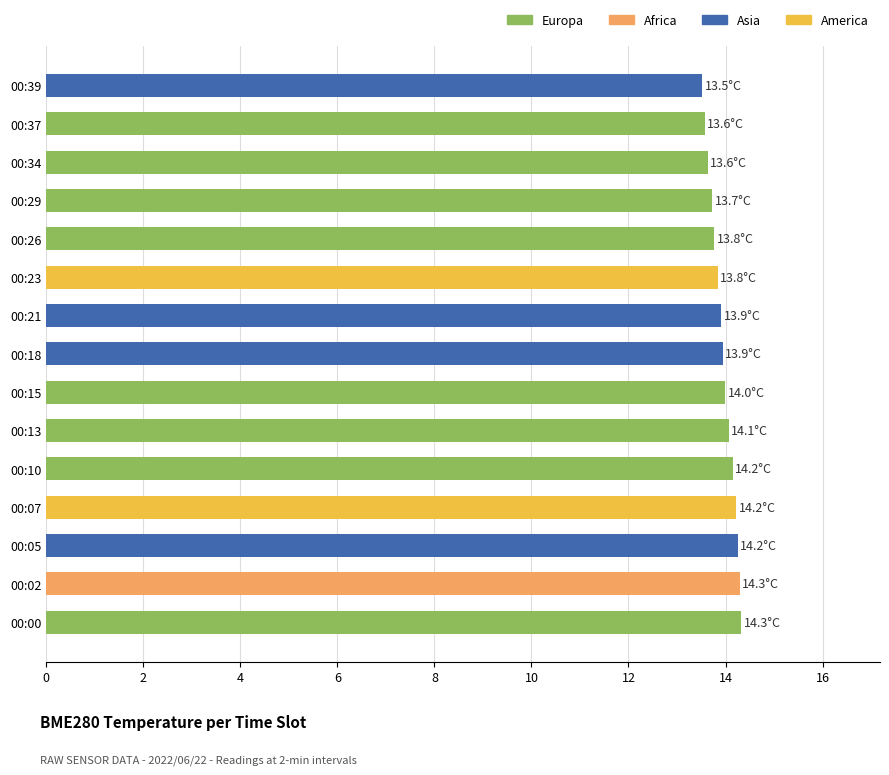

The chart shows a value of 14.2 at 00:07. True or false?

True